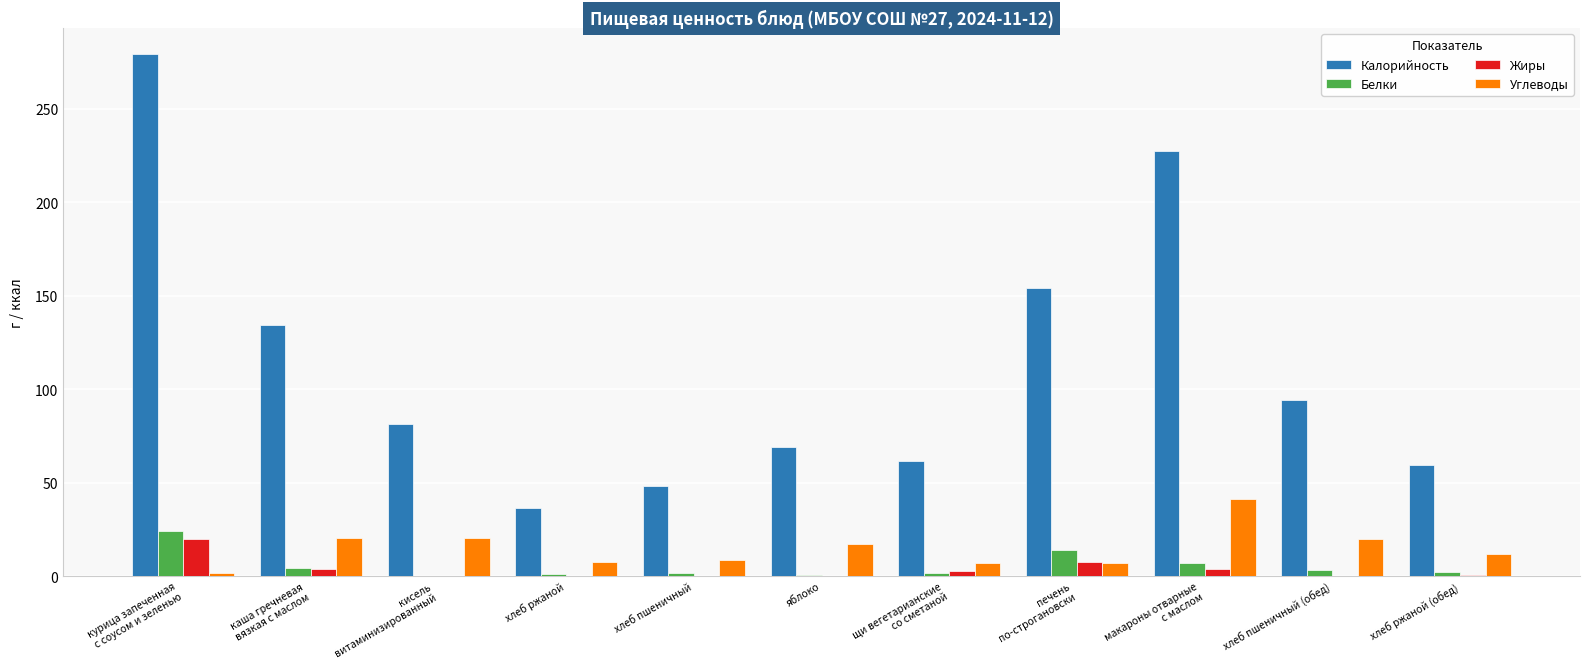

What is the sum of the Калорийность values at хлеб пшеничный (обед) and макароны отварные
с маслом?

321.5